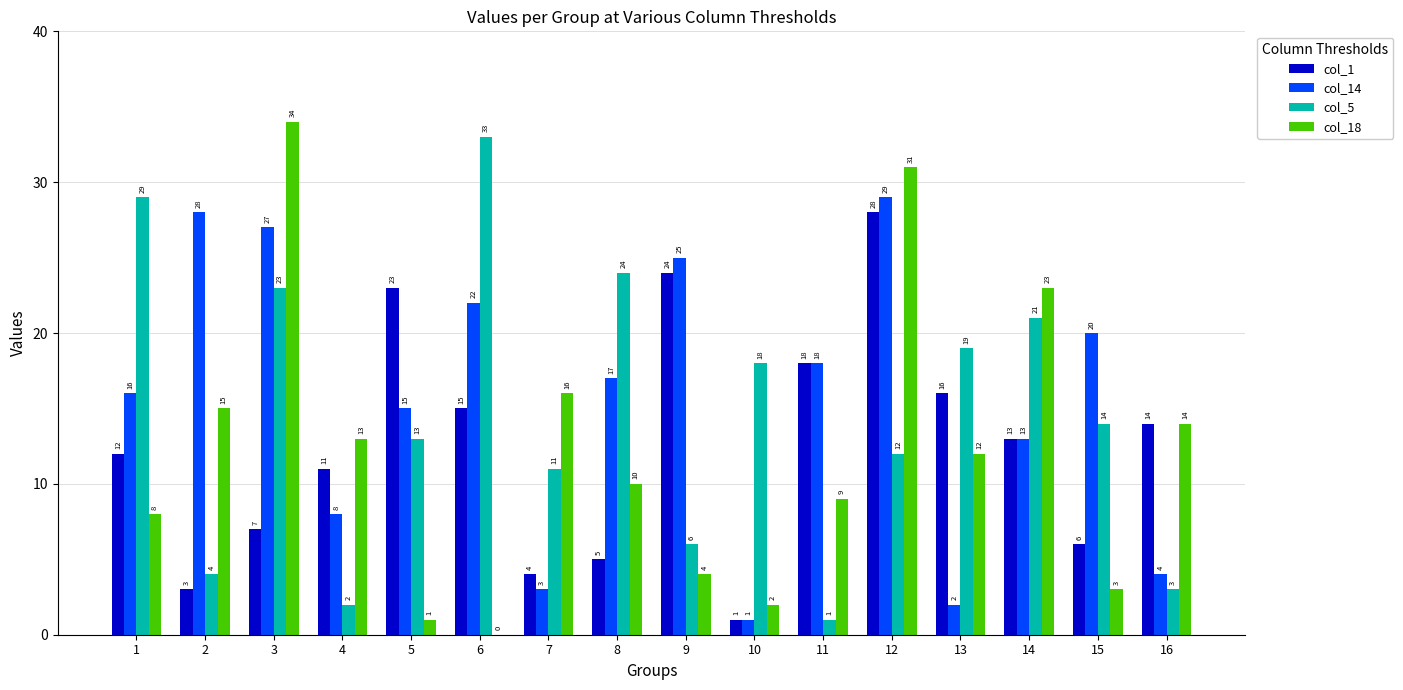

Which series has the largest total across all categories?

col_14